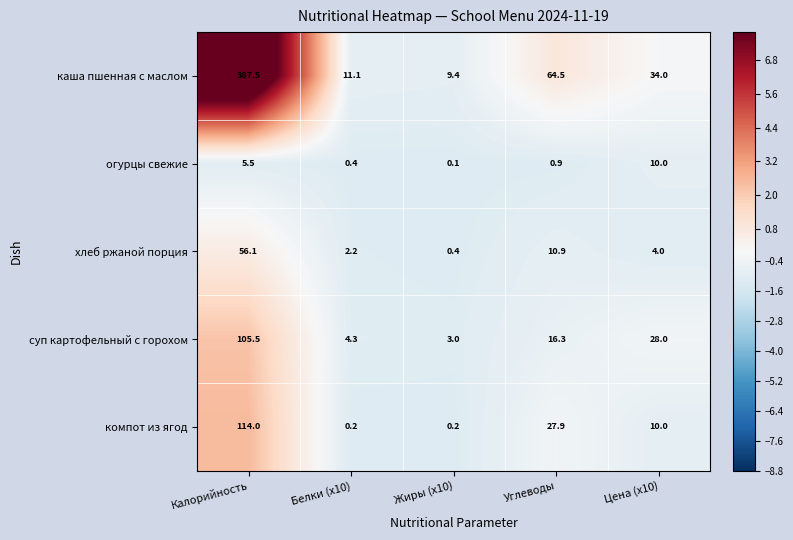

Count the number of data series in this chart.

5